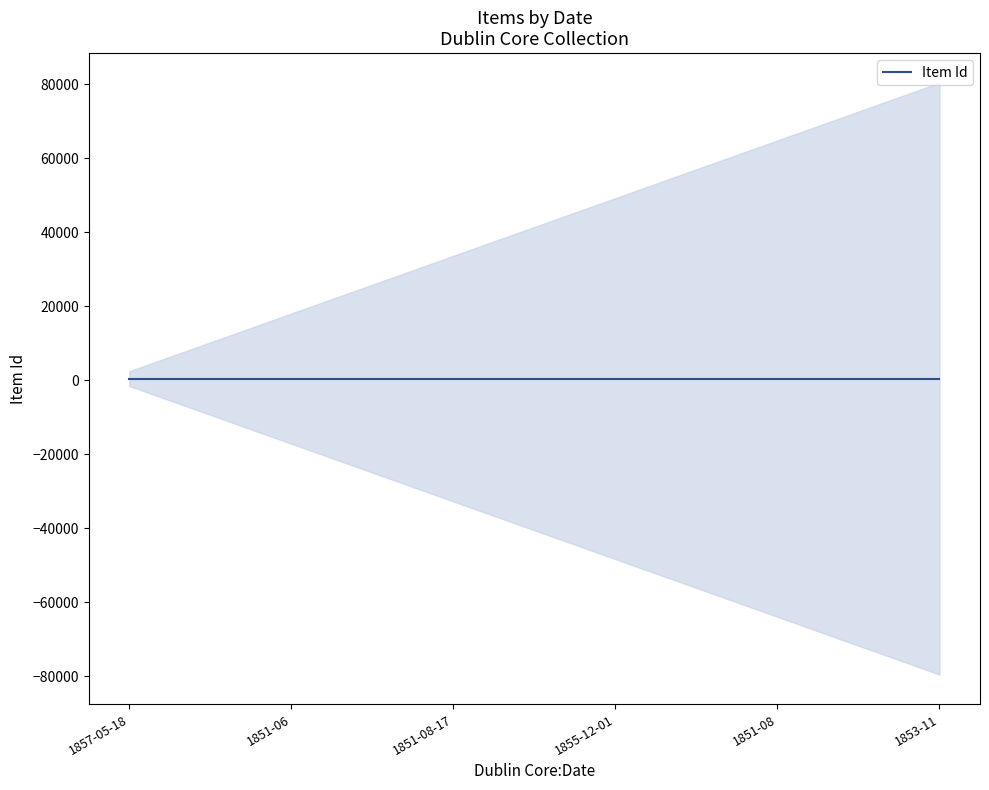

Reading right to left, list all the values displayed in this chart.

514	477	434	435	475	479